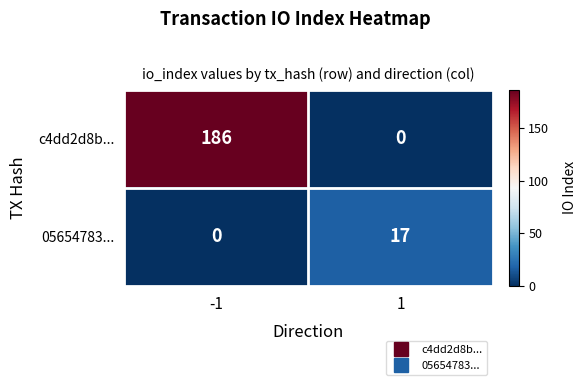

What value does the 05654783... series have at 1, to the nearest 5?

15